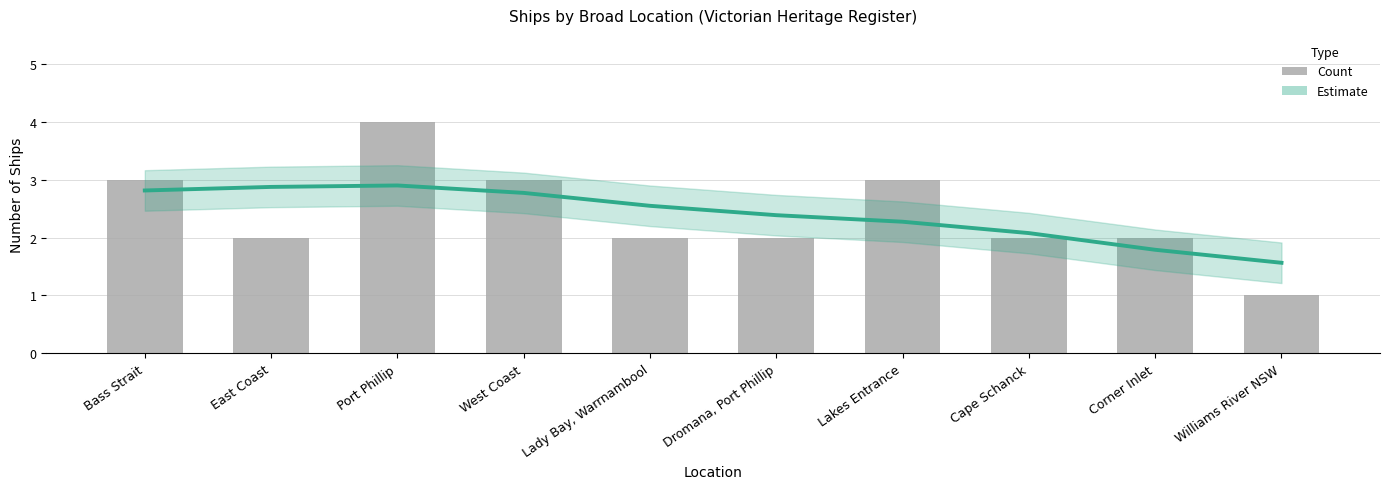

What is the average value of the Estimate series?

2.4